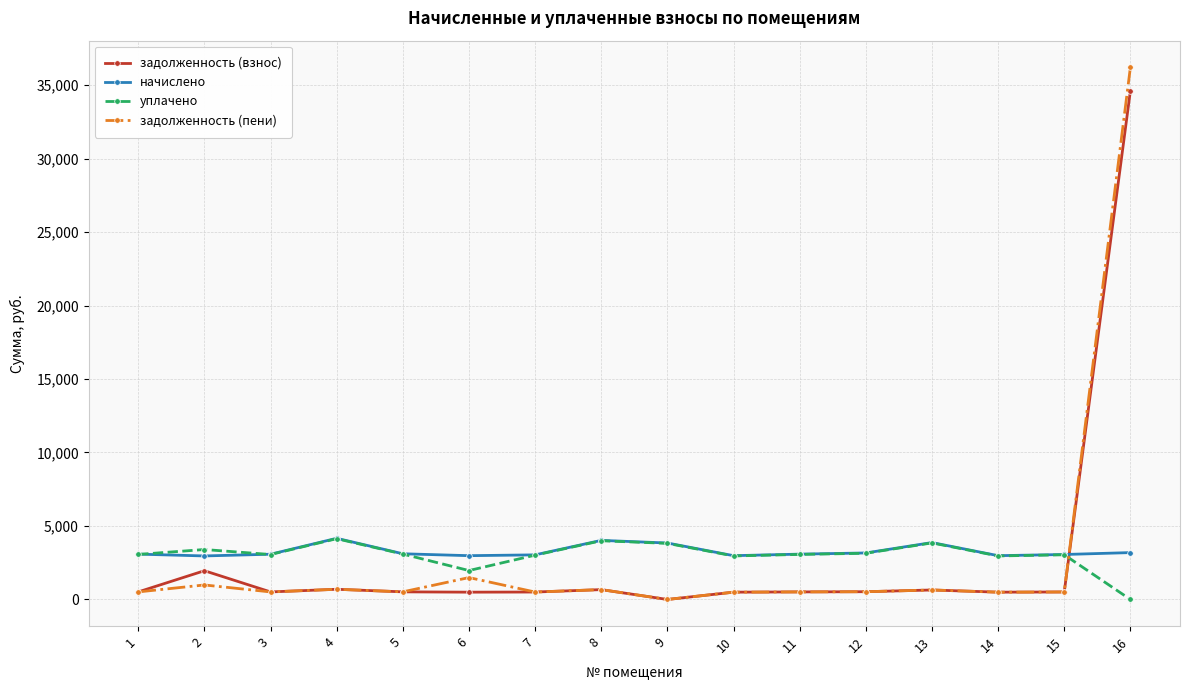

Does the chart have visible grid lines?

Yes